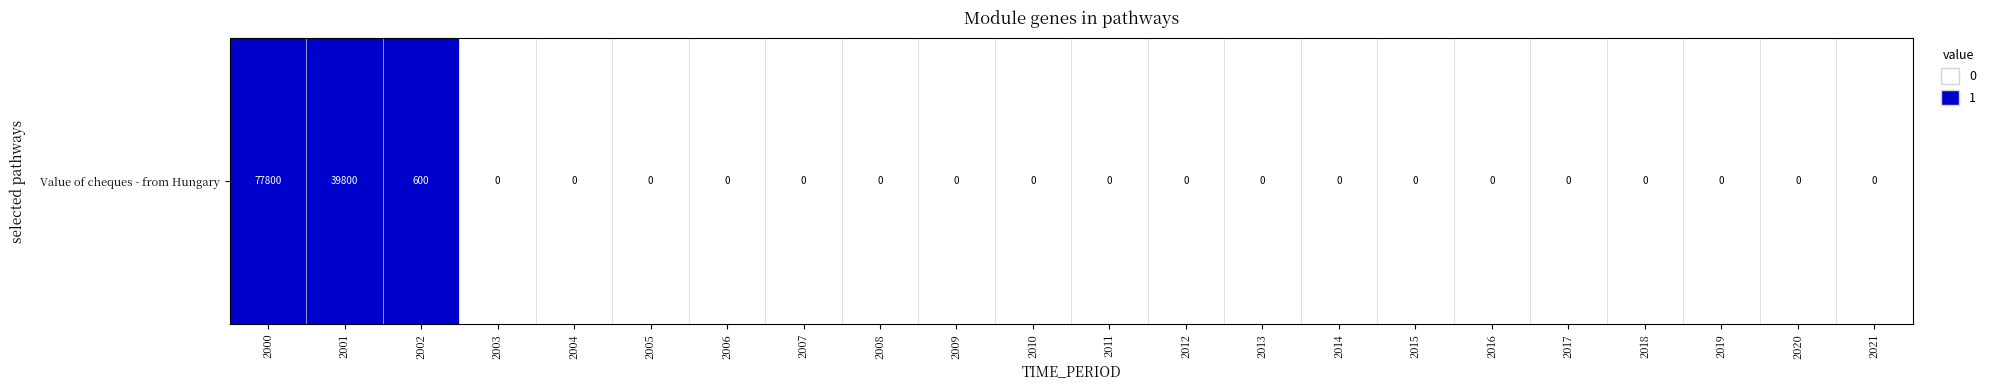

The value at 2006 is -1. True or false?

False